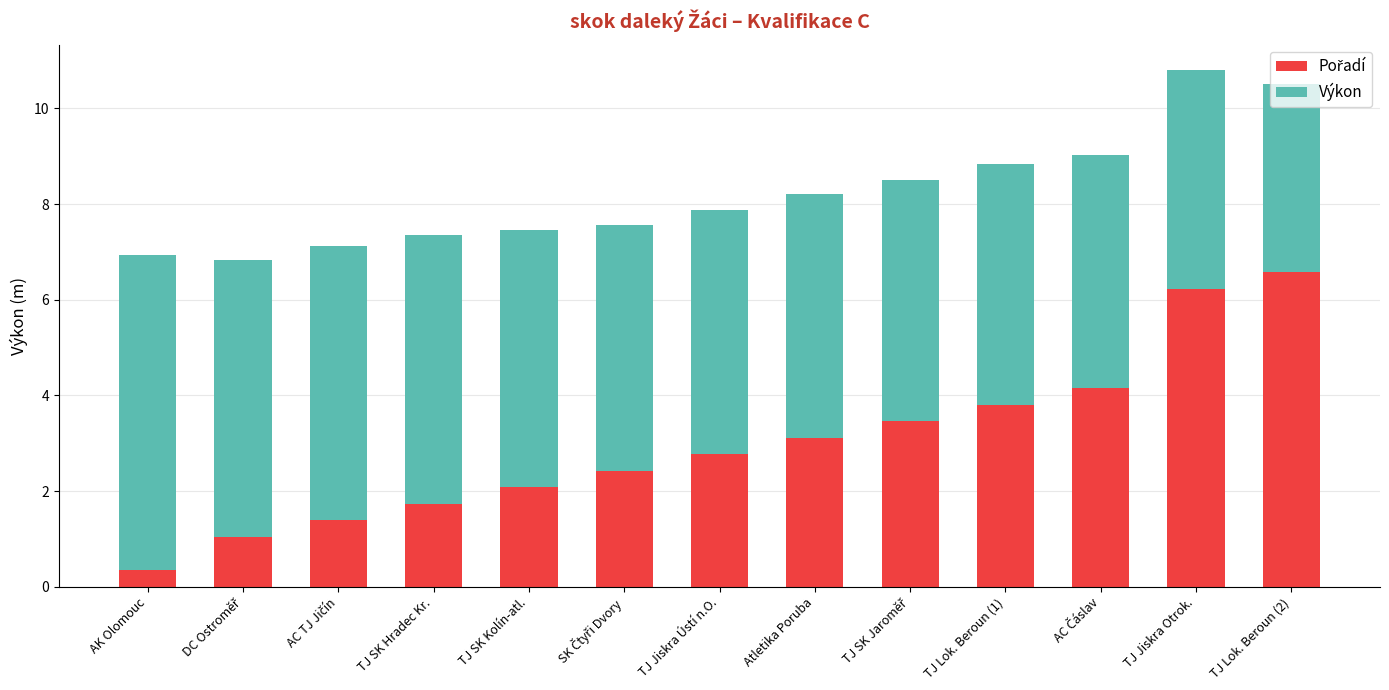

What is the total value across all series at TJ Lok. Beroun (1)?

8.8